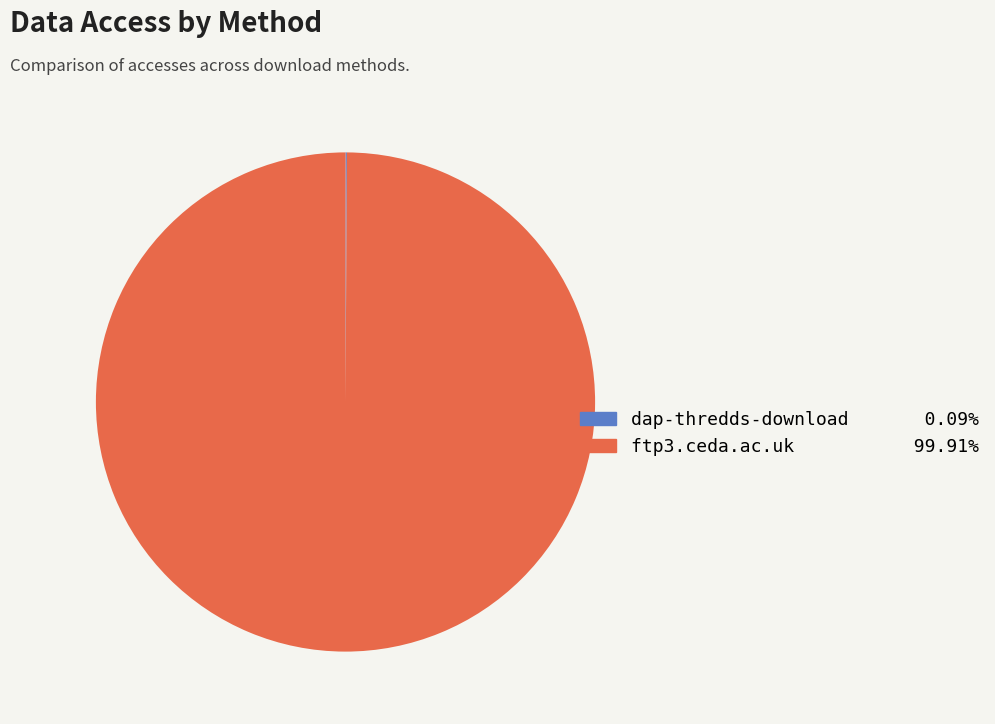

True or false: ftp3.ceda.ac.uk accounts for 89% of the total.

False